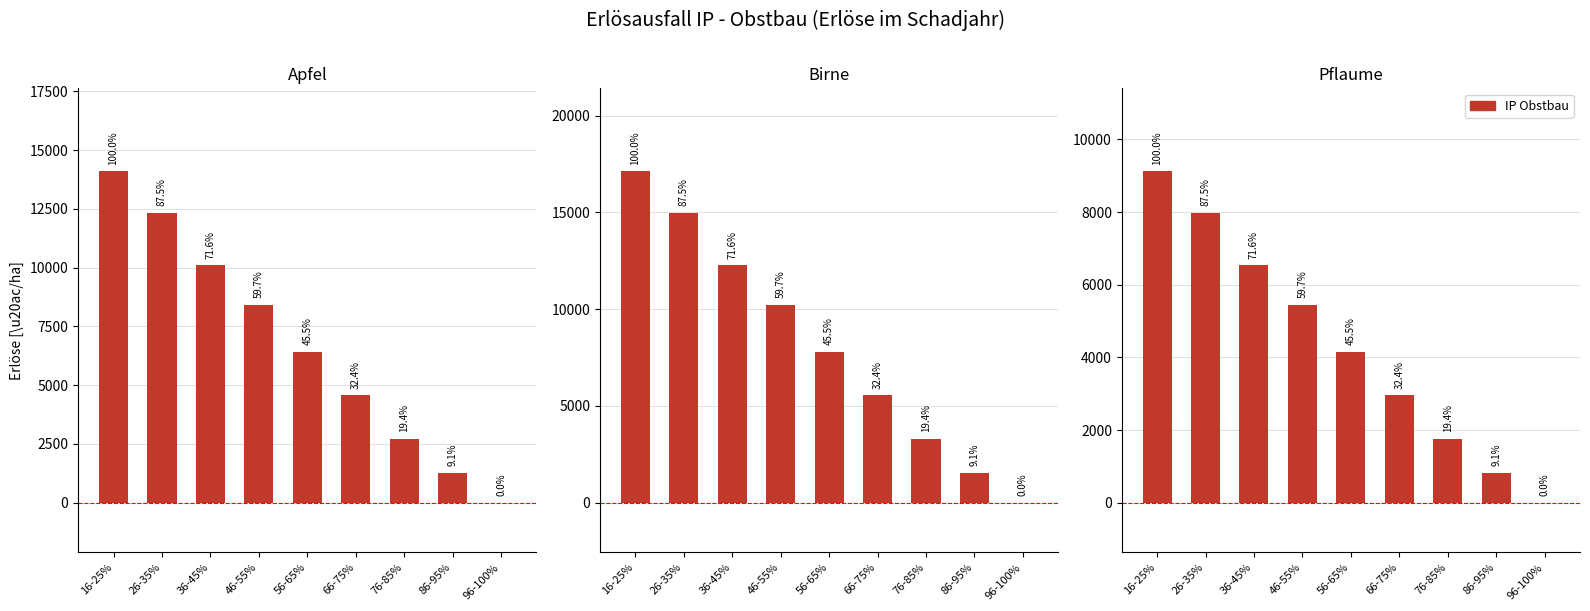

Reading left to right, list all the values displayed in this chart.

Apfel: 14099.0	12337.0	10099.0	8415.0	6415.0	4573.0	2732.0	1287.0	0.0
Birne: 17121.7	14981.5	12263.4	10219.5	7790.4	5553.8	3317.3	1562.4	0.0
Pflaume: 9119.4	7979.5	6531.8	5443.1	4149.3	2958.1	1766.9	832.1	0.0